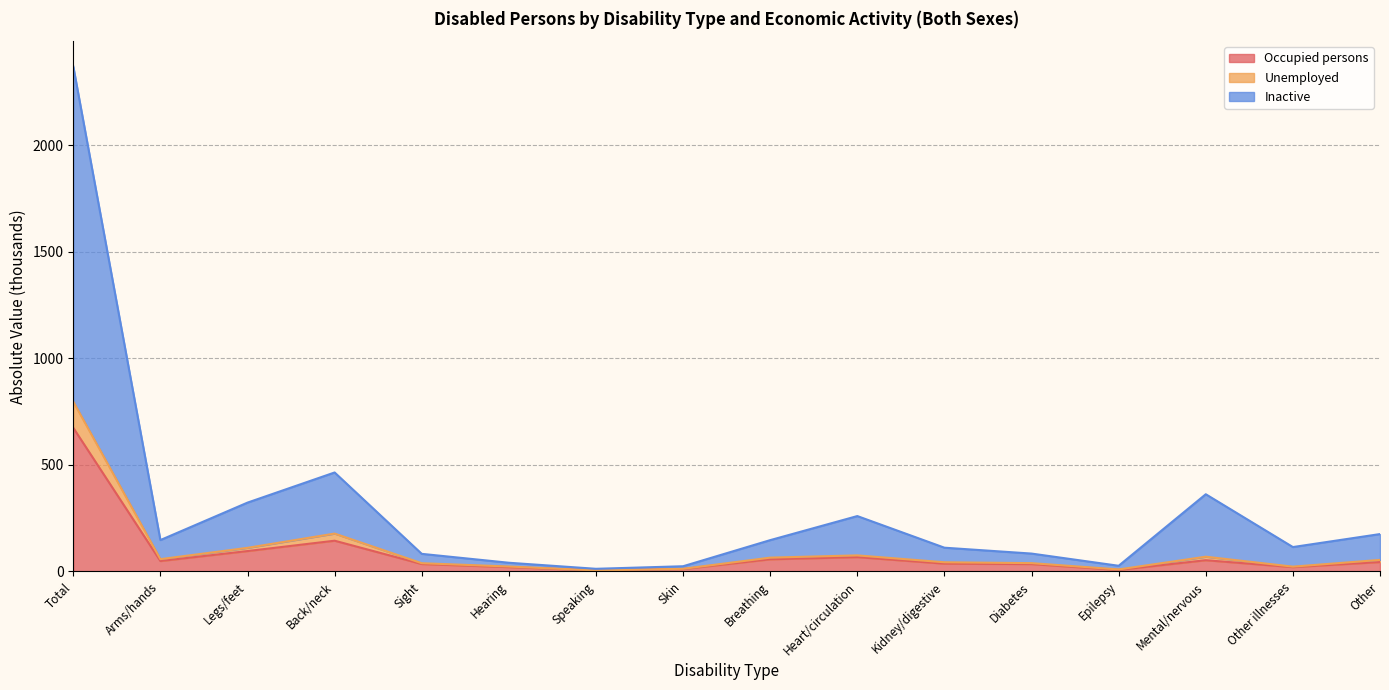

Which has a higher value, Back/neck or Kidney/digestive?

Back/neck